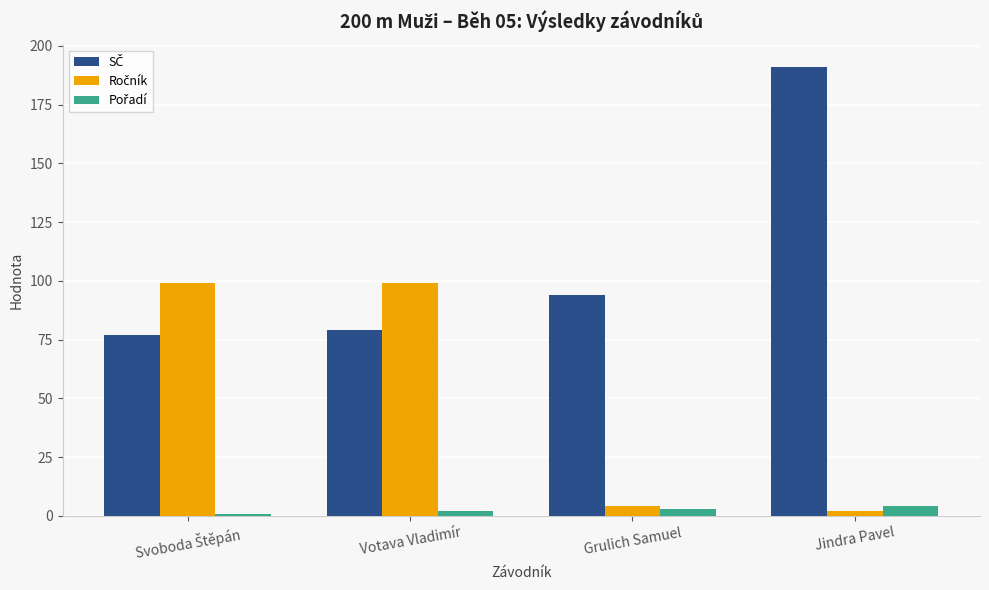

What is the maximum value shown in the chart?

191